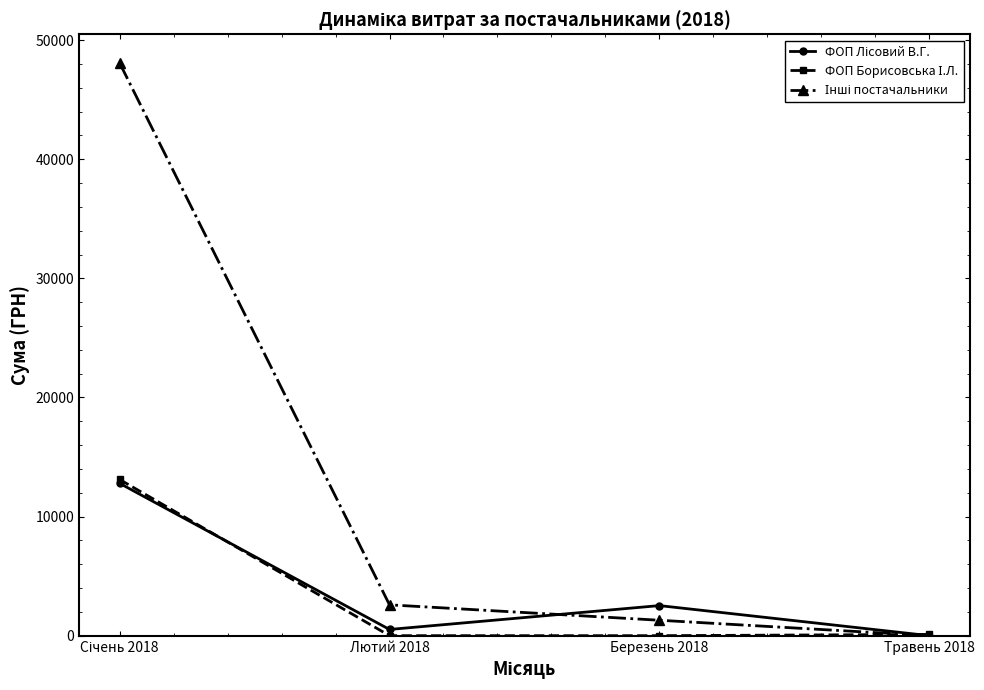

What is the label of the 2nd point from the right?

Березень 2018